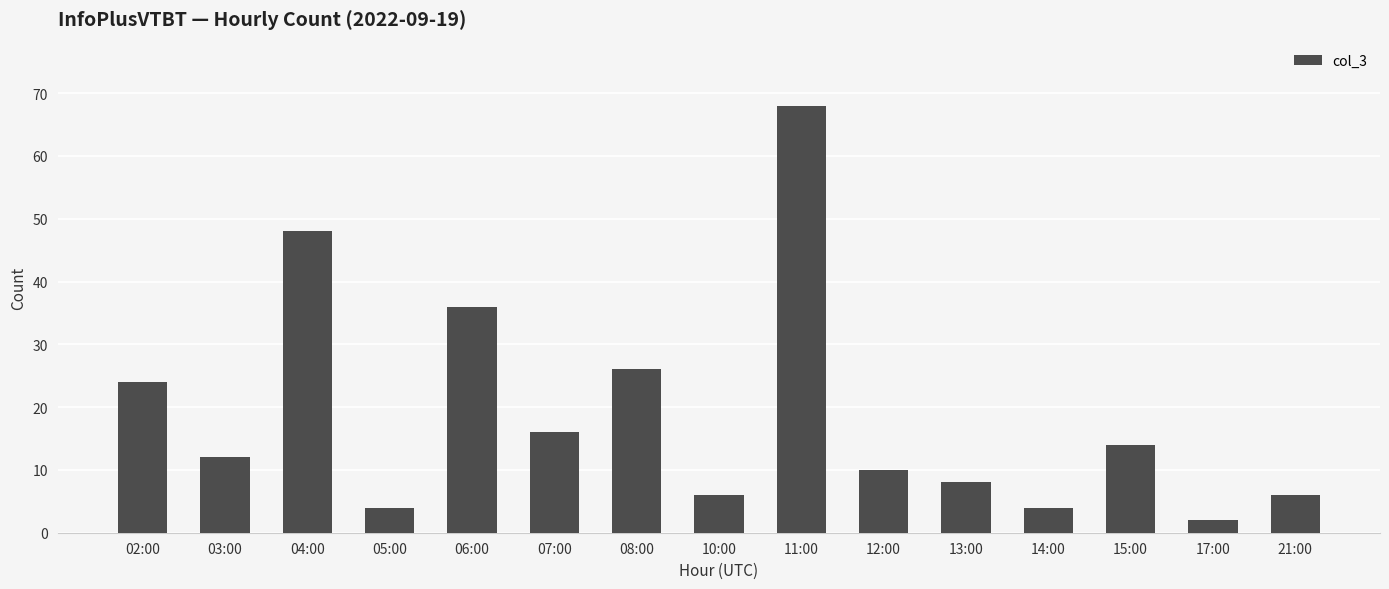

What is the sum of all values?

284